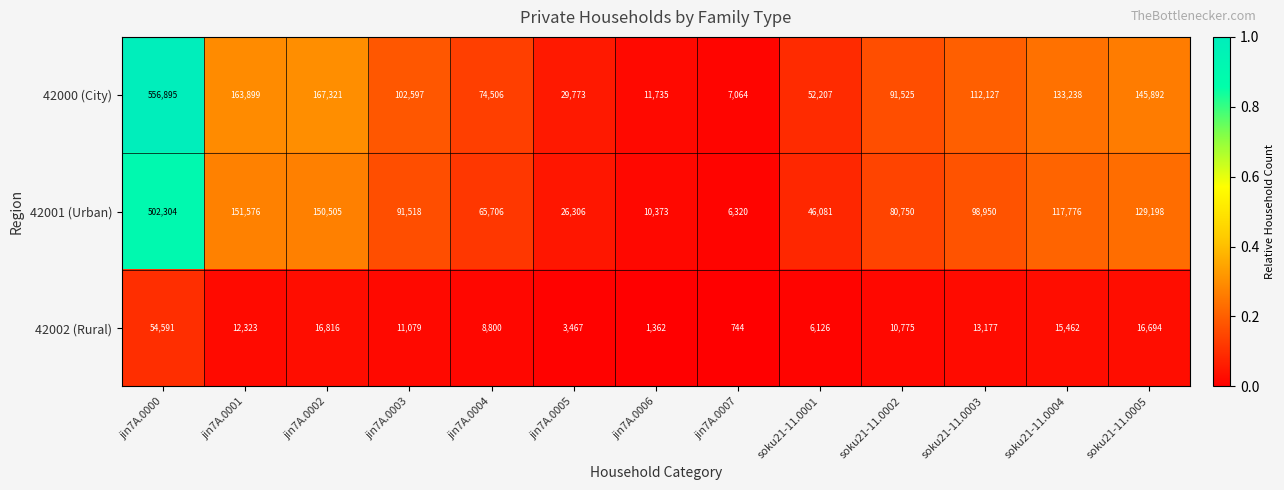

The 42000 (City) series shows 200422 at soku21-11.0005. True or false?

False